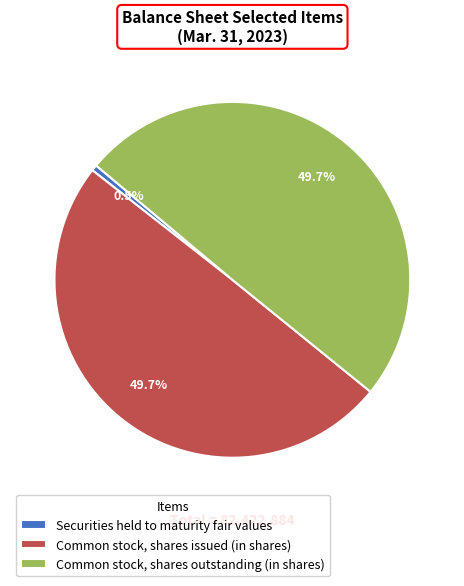

How much of the chart is everything except Common stock, shares issued (in shares)?

50.3%